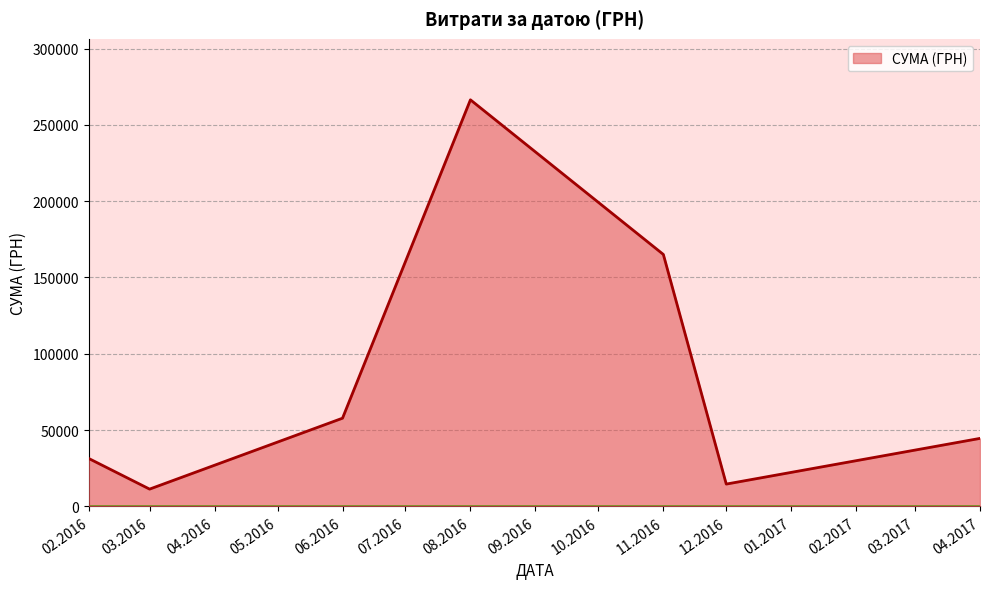

Is it true that the value at 12.2016 is 14600.0?

True